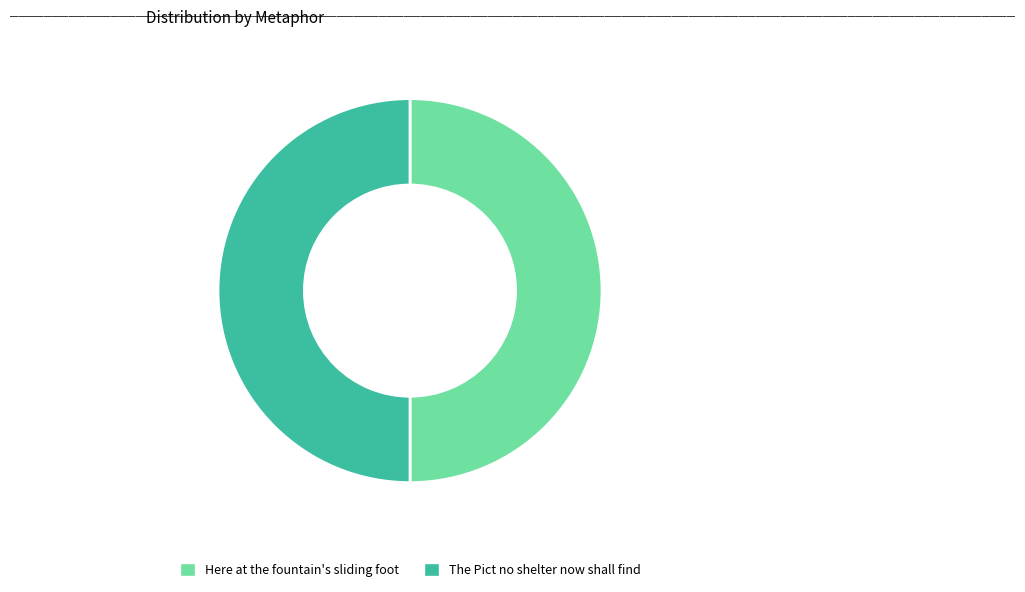

How many slices are in this pie chart?

2